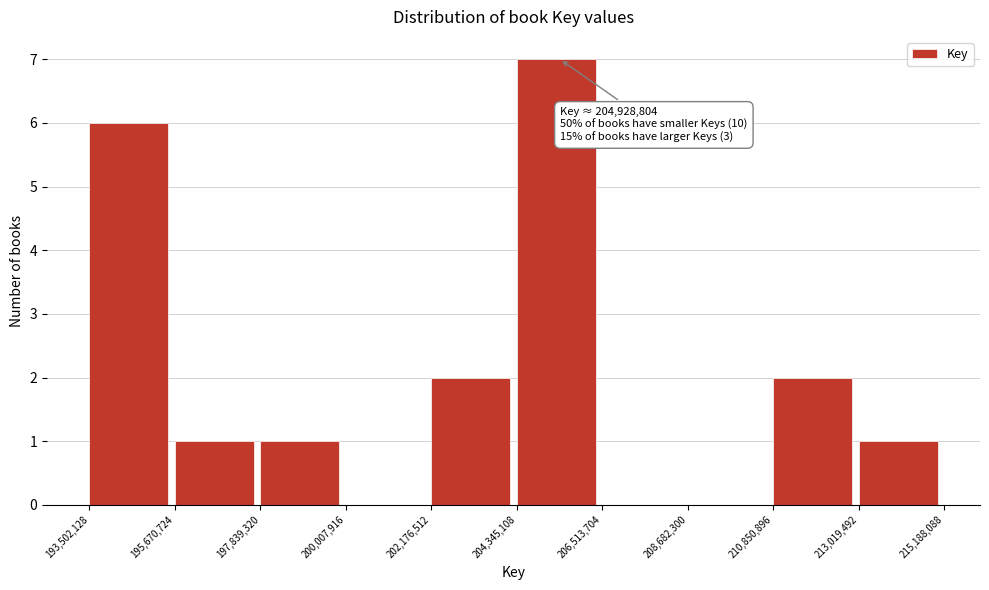

Which range on the x-axis has the tallest bar?

204,345,108 to 206,513,704